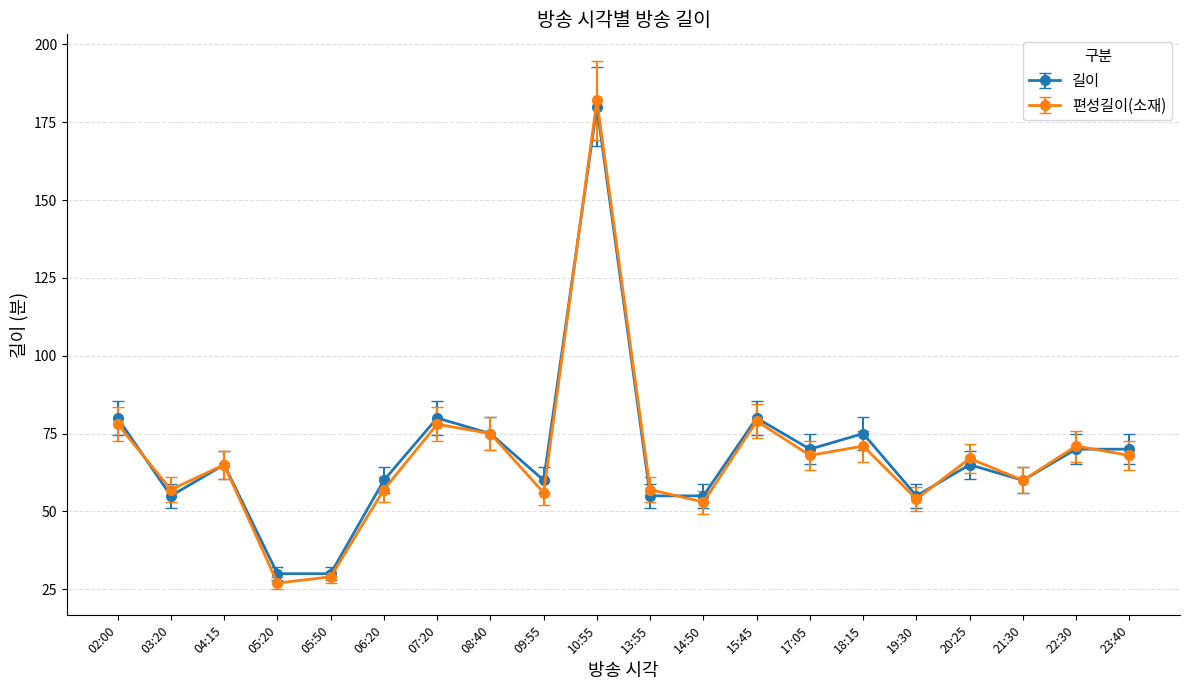

What is the label of the 3rd point from the right?

21:30